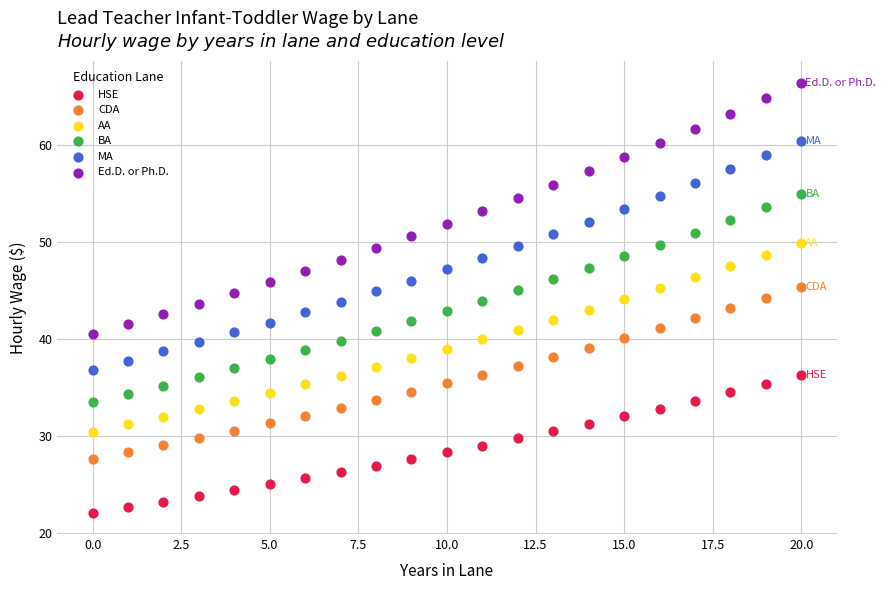

Which series reaches the maximum Y coordinate?

Ed.D. or Ph.D.